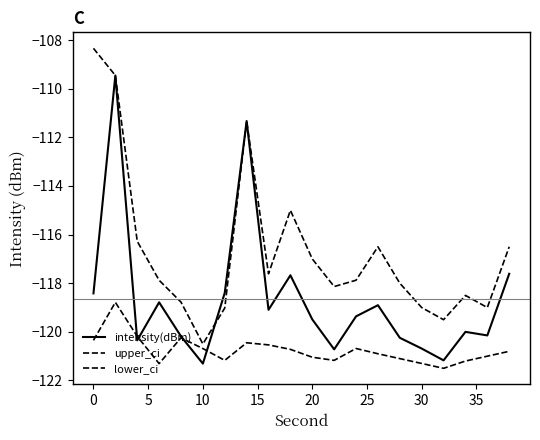

How many series are shown in this chart?

3